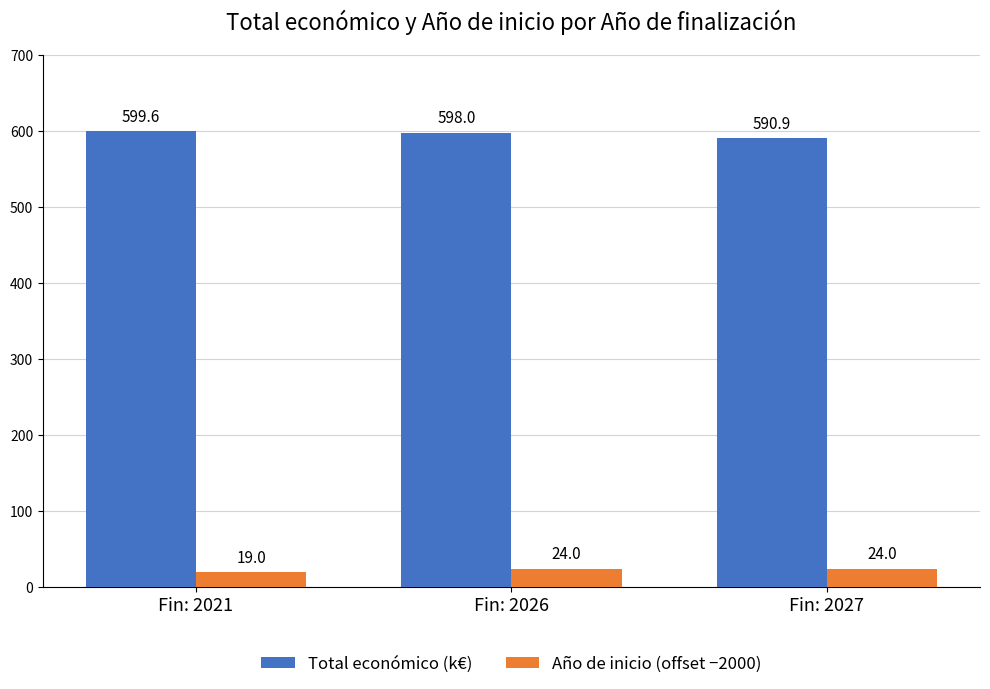

What is the difference between the maximum and second lowest values in the Total económico (k€) series?

1.6